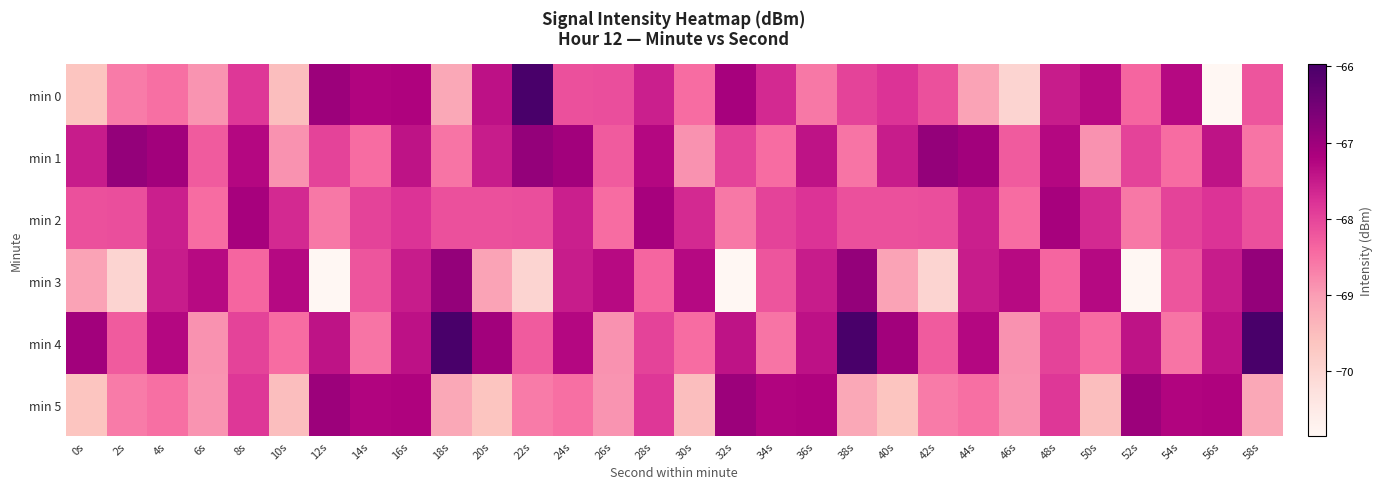

Reading left to right, what are all the values shown in this chart?

min 0: 0s=-69.6	2s=-68.6	4s=-68.5	6s=-68.9	8s=-67.8	10s=-69.5	12s=-67.0	14s=-67.2	16s=-67.2	18s=-69.2	20s=-67.4	22s=-66.0	24s=-68.1	26s=-68.1	28s=-67.6	30s=-68.4	32s=-67.1	34s=-67.7	36s=-68.6	38s=-68.0	40s=-67.8	42s=-68.1	44s=-69.1	46s=-70.0	48s=-67.5	50s=-67.3	52s=-68.4	54s=-67.3	56s=-70.8	58s=-68.2
min 1: 0s=-67.5	2s=-66.9	4s=-67.1	6s=-68.3	8s=-67.3	10s=-68.9	12s=-68.0	14s=-68.4	16s=-67.4	18s=-68.5	20s=-67.5	22s=-66.9	24s=-67.1	26s=-68.3	28s=-67.3	30s=-68.9	32s=-68.0	34s=-68.4	36s=-67.4	38s=-68.5	40s=-67.5	42s=-66.9	44s=-67.1	46s=-68.3	48s=-67.3	50s=-68.9	52s=-68.0	54s=-68.4	56s=-67.4	58s=-68.5
min 2: 0s=-68.1	2s=-68.1	4s=-67.6	6s=-68.4	8s=-67.1	10s=-67.7	12s=-68.6	14s=-68.0	16s=-67.8	18s=-68.1	20s=-68.1	22s=-68.1	24s=-67.6	26s=-68.4	28s=-67.1	30s=-67.7	32s=-68.6	34s=-68.0	36s=-67.8	38s=-68.1	40s=-68.1	42s=-68.1	44s=-67.6	46s=-68.4	48s=-67.1	50s=-67.7	52s=-68.6	54s=-68.0	56s=-67.8	58s=-68.1
min 3: 0s=-69.1	2s=-70.0	4s=-67.5	6s=-67.3	8s=-68.4	10s=-67.3	12s=-70.8	14s=-68.2	16s=-67.5	18s=-66.9	20s=-69.1	22s=-70.0	24s=-67.5	26s=-67.3	28s=-68.4	30s=-67.3	32s=-70.8	34s=-68.2	36s=-67.5	38s=-66.9	40s=-69.1	42s=-70.0	44s=-67.5	46s=-67.3	48s=-68.4	50s=-67.3	52s=-70.8	54s=-68.2	56s=-67.5	58s=-66.9
min 4: 0s=-67.1	2s=-68.3	4s=-67.3	6s=-68.9	8s=-68.0	10s=-68.4	12s=-67.4	14s=-68.5	16s=-67.4	18s=-66.0	20s=-67.1	22s=-68.3	24s=-67.3	26s=-68.9	28s=-68.0	30s=-68.4	32s=-67.4	34s=-68.5	36s=-67.4	38s=-66.0	40s=-67.1	42s=-68.3	44s=-67.3	46s=-68.9	48s=-68.0	50s=-68.4	52s=-67.4	54s=-68.5	56s=-67.4	58s=-66.0
min 5: 0s=-69.6	2s=-68.6	4s=-68.5	6s=-68.9	8s=-67.8	10s=-69.5	12s=-67.0	14s=-67.2	16s=-67.2	18s=-69.2	20s=-69.6	22s=-68.6	24s=-68.5	26s=-68.9	28s=-67.8	30s=-69.5	32s=-67.0	34s=-67.2	36s=-67.2	38s=-69.2	40s=-69.6	42s=-68.6	44s=-68.5	46s=-68.9	48s=-67.8	50s=-69.5	52s=-67.0	54s=-67.2	56s=-67.2	58s=-69.2